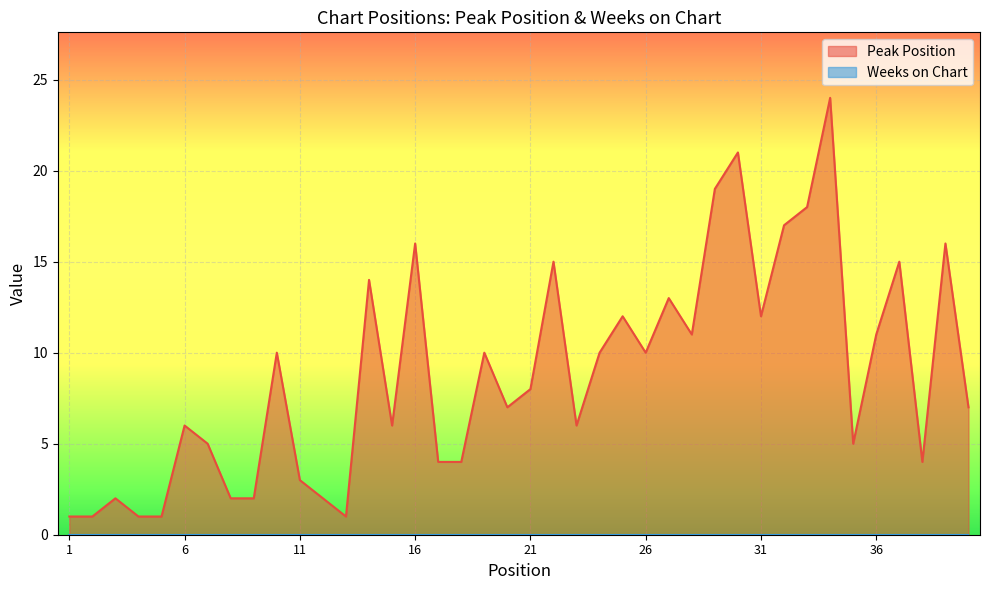

Which label corresponds to the smallest value in the chart?

1